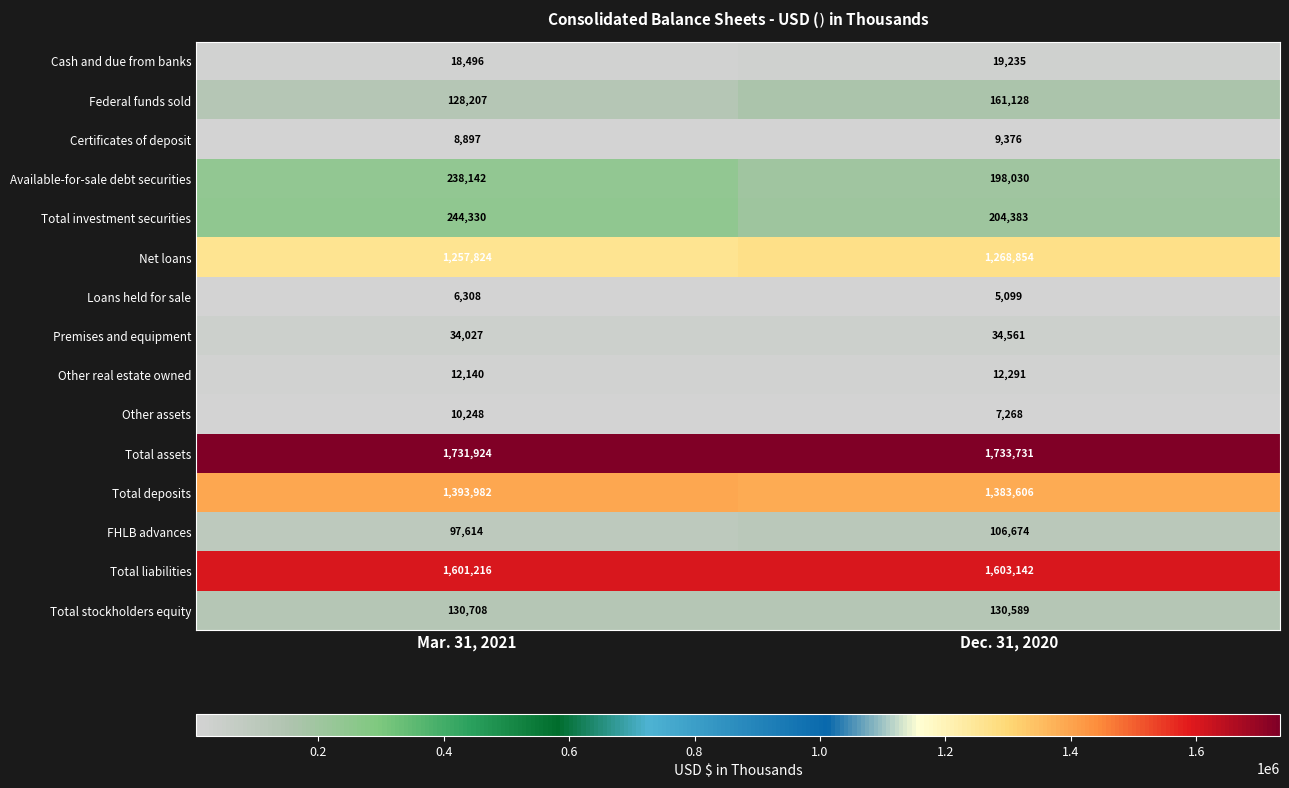

What is the average value of the Total assets series?

1732828